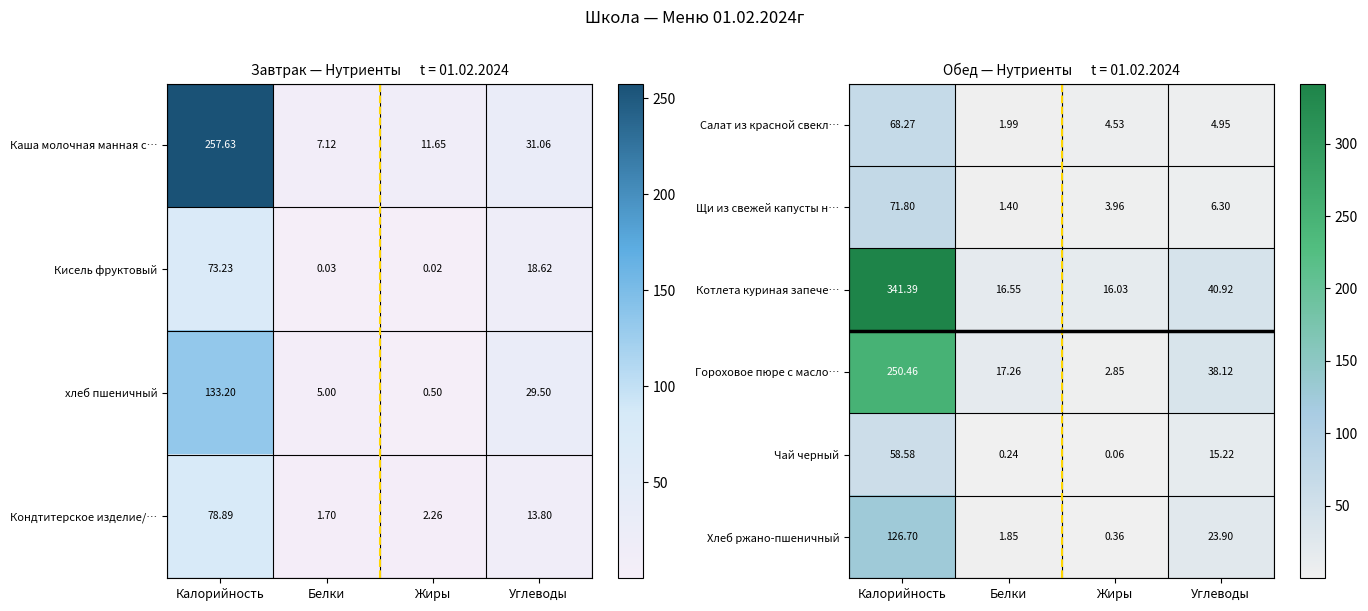

At which label does Чай черный first exceed 15?

Калорийность